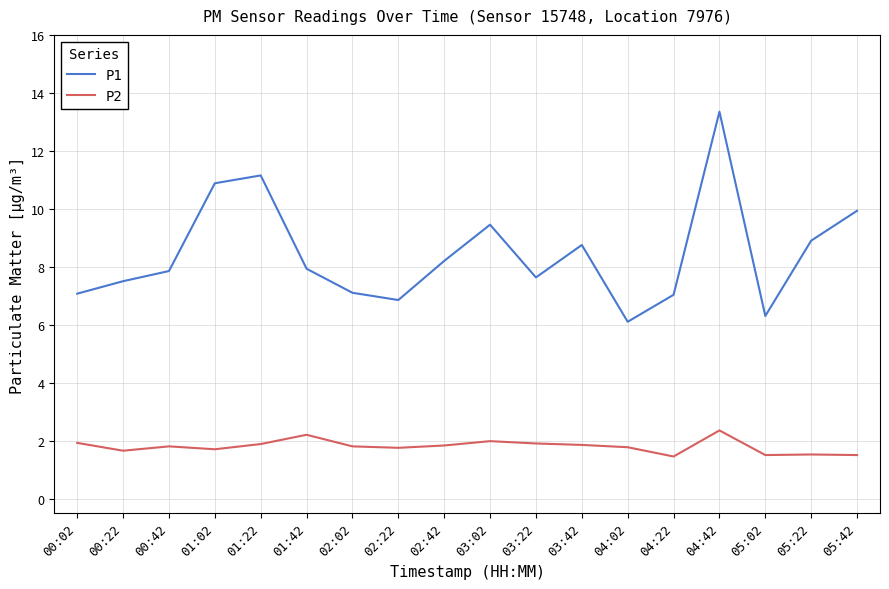

Which series has the widest spread of values?

P1